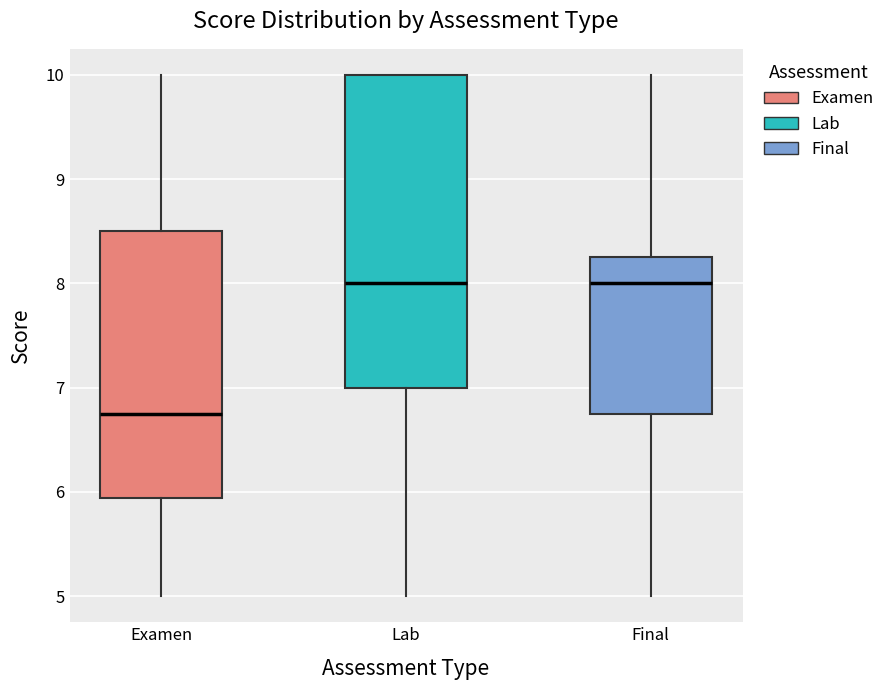

Where is the lower edge of the box for Final on the y-axis? The values are not printed on the chart, so give them approximately, as read against the axis.

6.8